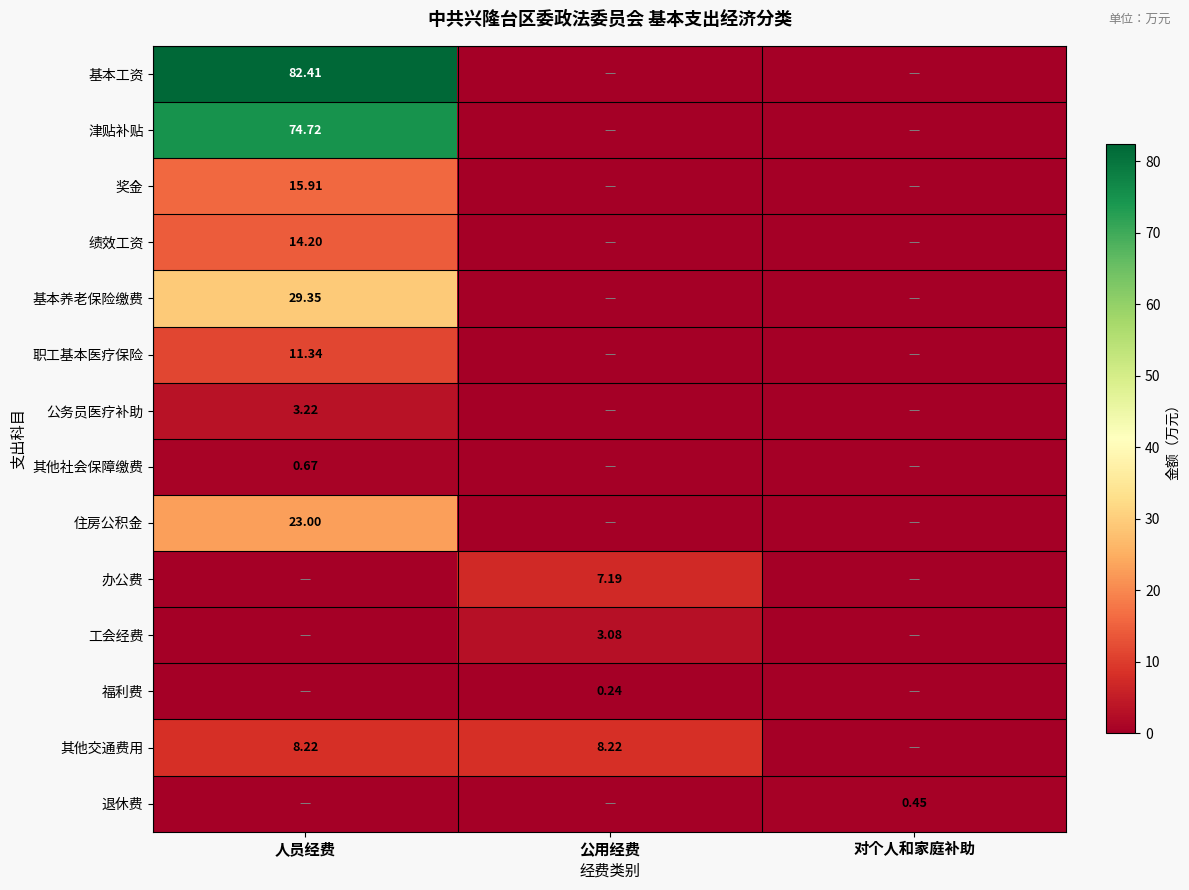

Is the value of 职工基本医疗保险 at 人员经费 greater than the value of 福利费 at 公用经费?

Yes